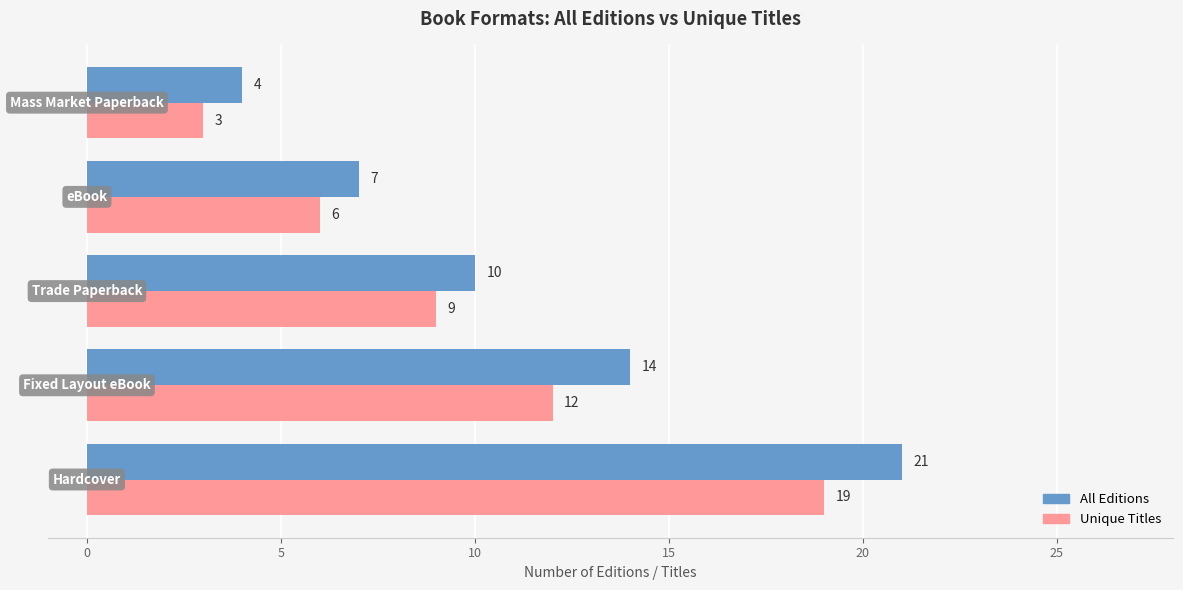

What is the greatest value displayed?

21